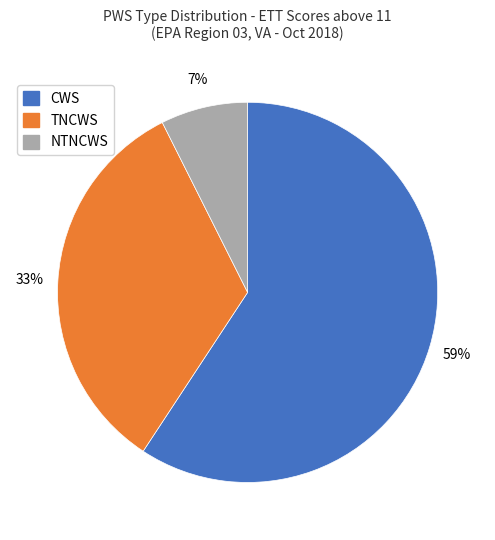

What is the ratio of the value at TNCWS to the value at CWS?

0.6